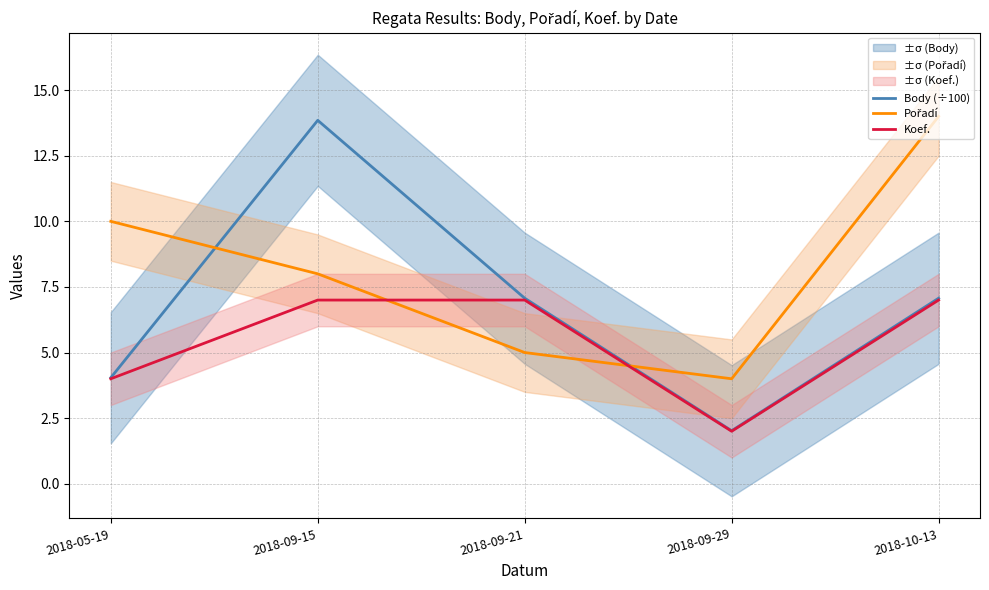

True or false: Pořadí has a value of 5.0 at 2018-09-21.

True